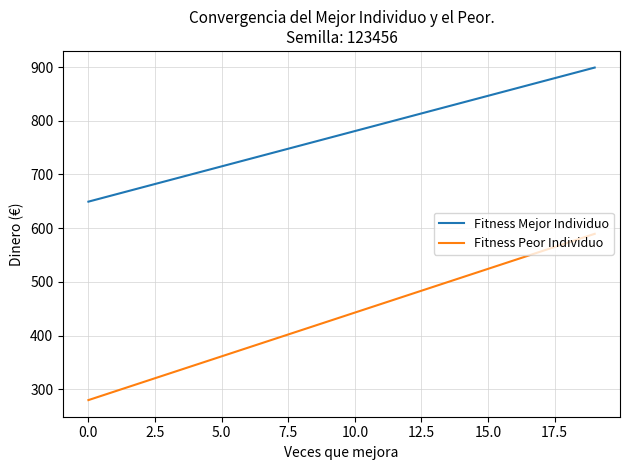

True or false: Fitness Peor Individuo and Fitness Mejor Individuo intersect in this chart.

False